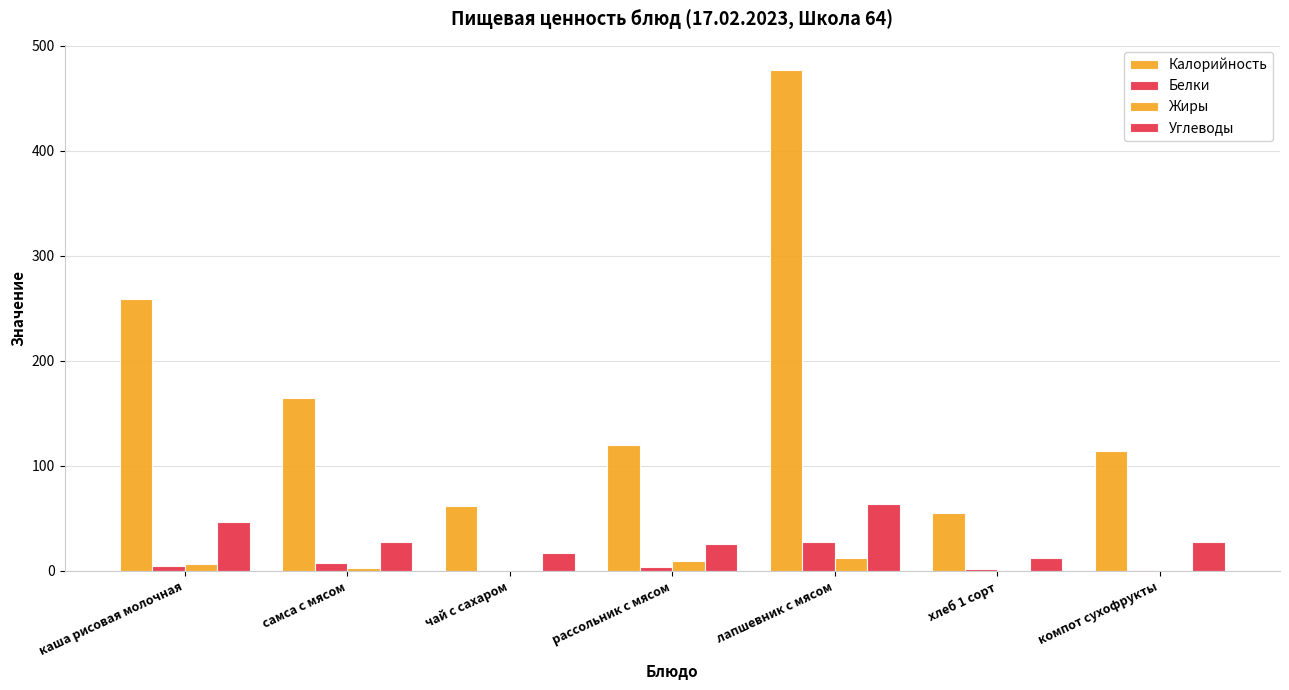

Does the chart contain stacked bars?

No